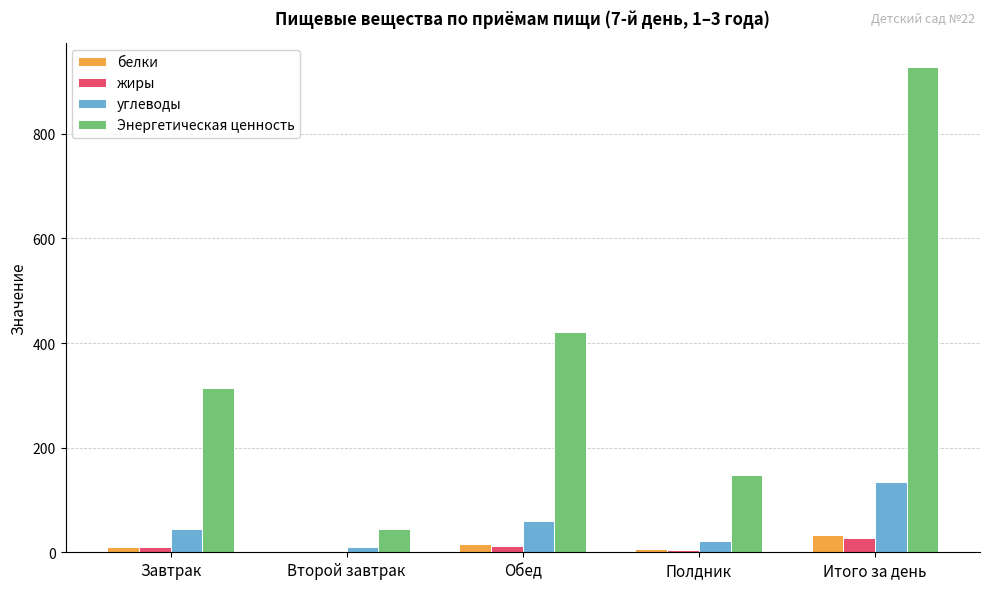

What is the sum of all жиры values?

54.1